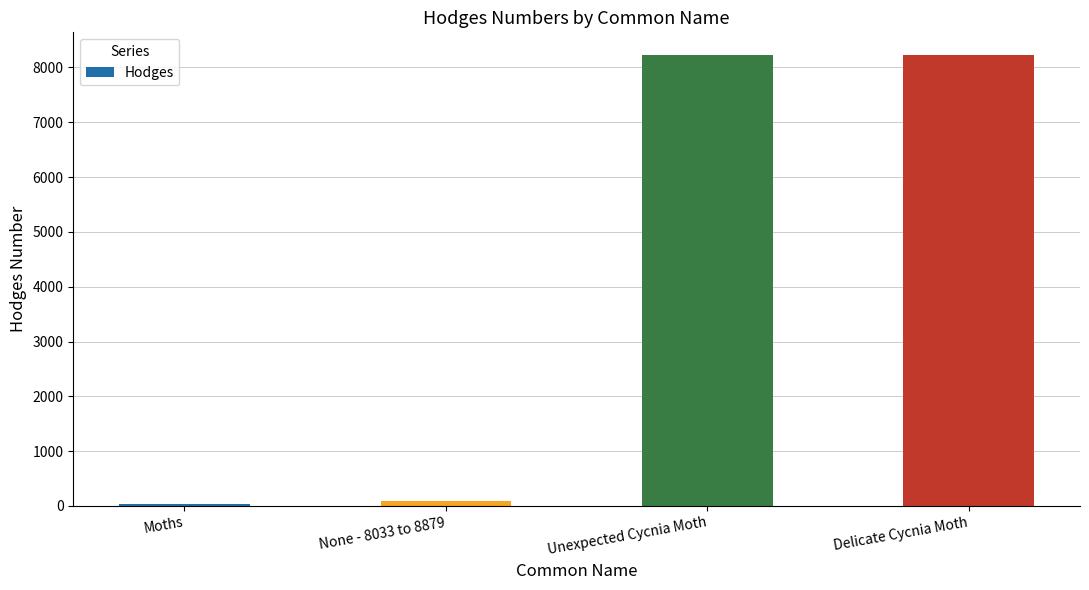

How many data points are less than 8229?

2